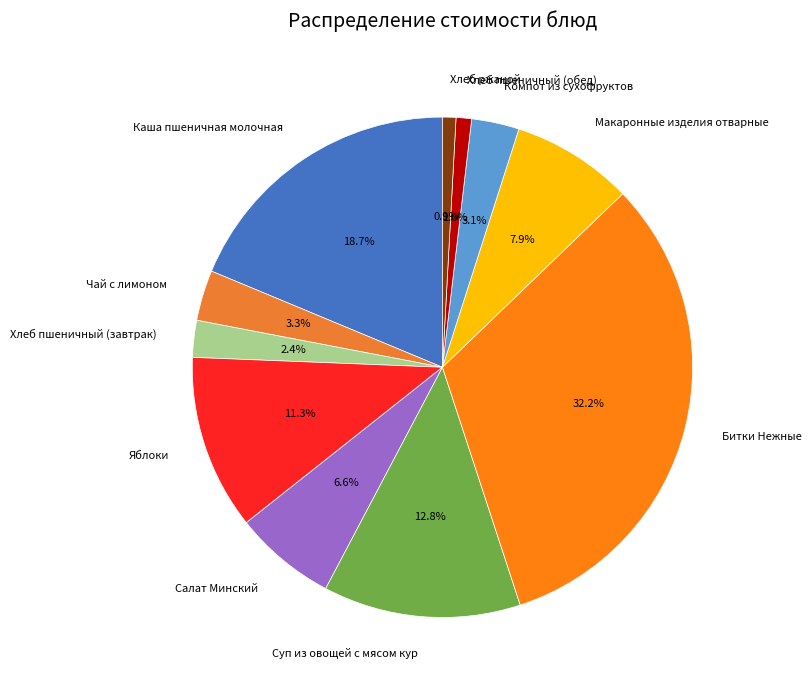

Which slice is the largest?

Битки Нежные